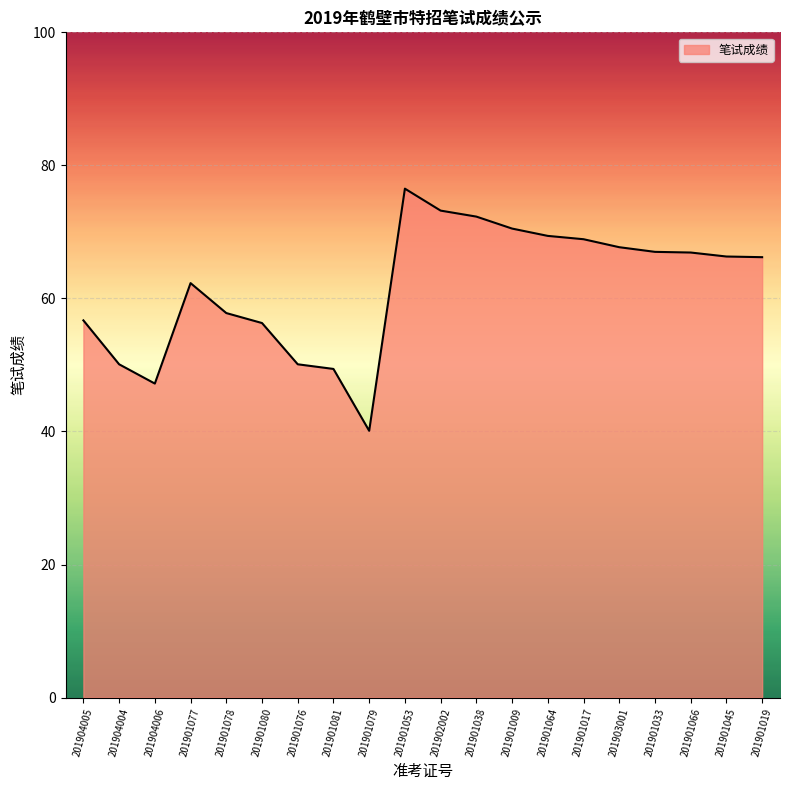

Is it true that the value at 201901076 is 50.1?

True